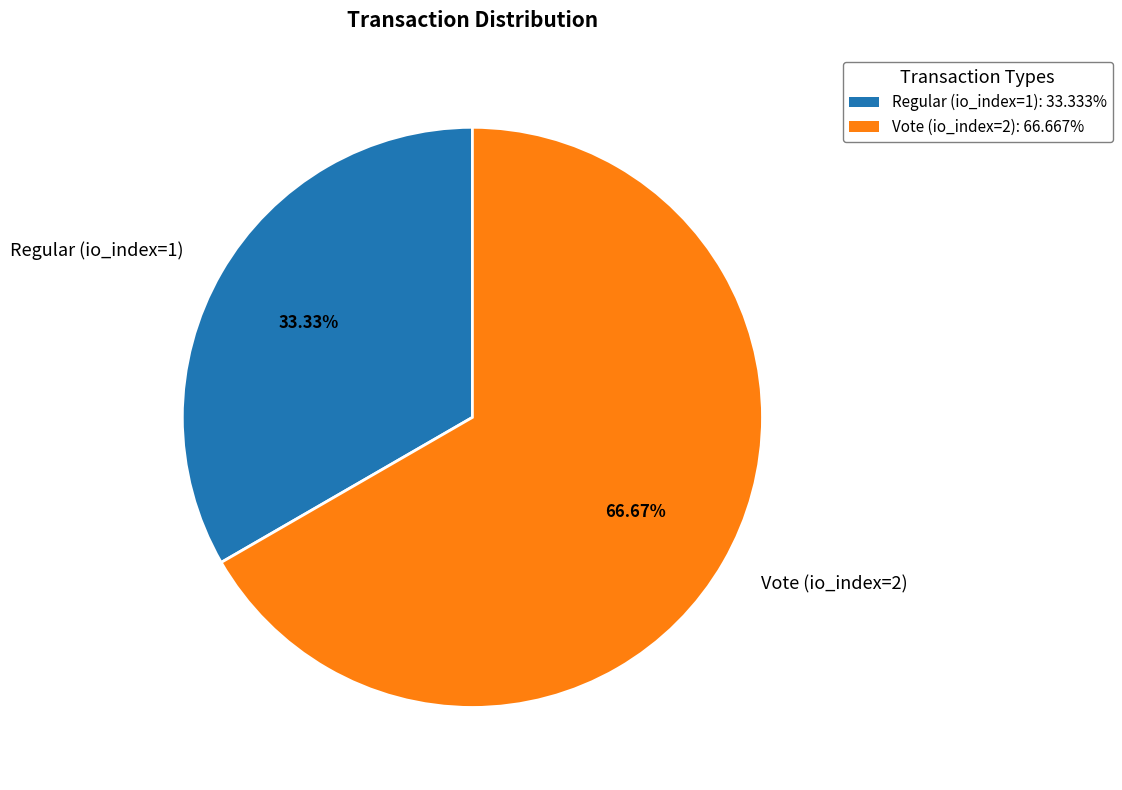

What is the majority slice?

Vote (io_index=2)